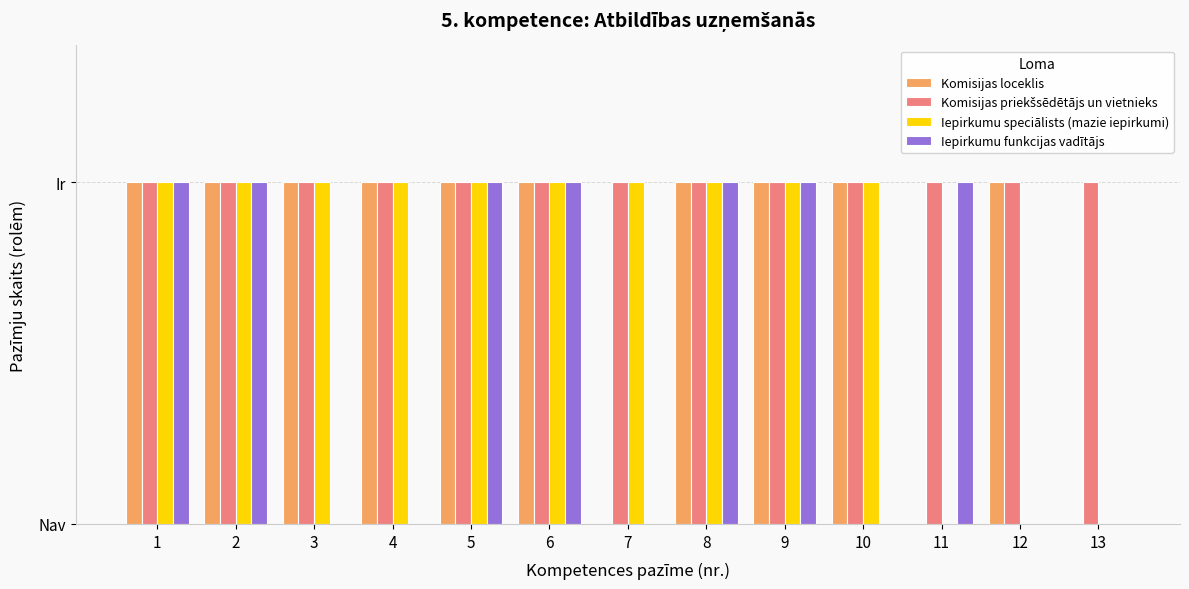

Does the chart contain stacked bars?

No